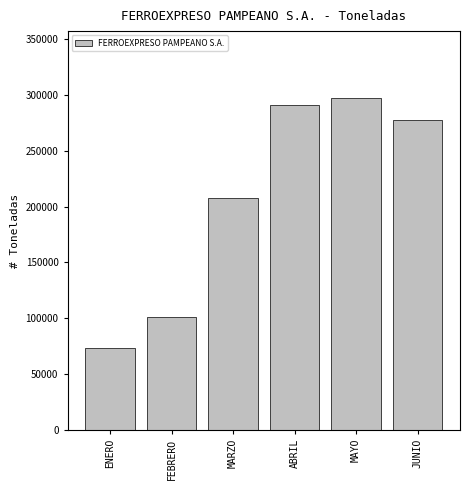

Reading left to right, transcribe all the data shown in this chart.

ENERO=73515	FEBRERO=100921	MARZO=207954	ABRIL=291364	MAYO=297749	JUNIO=277226